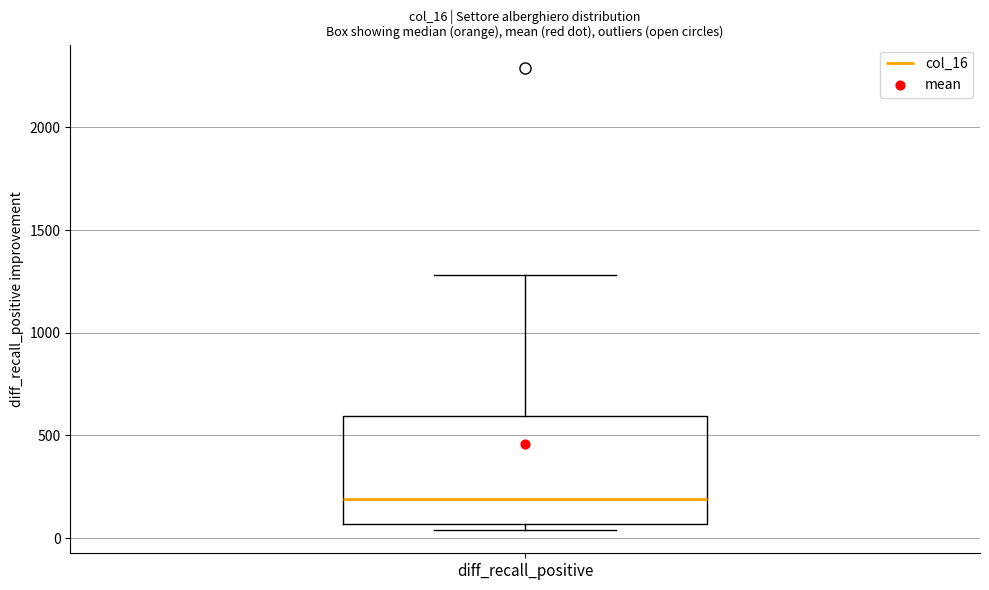

Read this box plot against the y-axis: the position of the median line, the range covered by the box, and the ends of both whiskers. The values are not printed on the chart, so give them approximately, as read against the axis.

median 200, box 50 to 600, whiskers 50 (just below the box's lower edge) to 1300